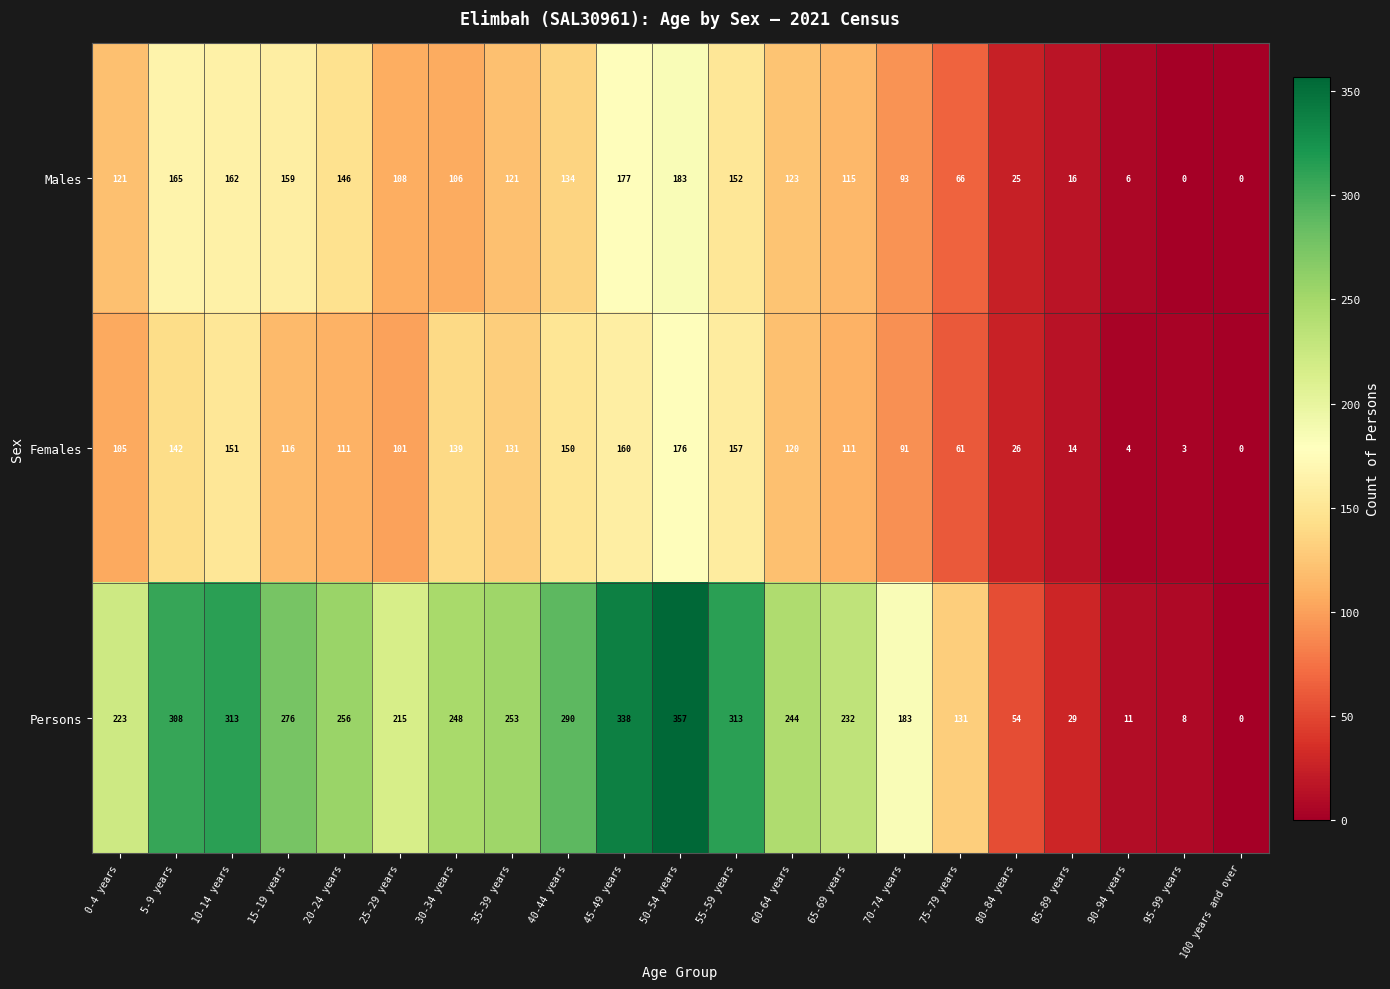

What is the difference between the Males values at 75-79 years and 0-4 years?

55